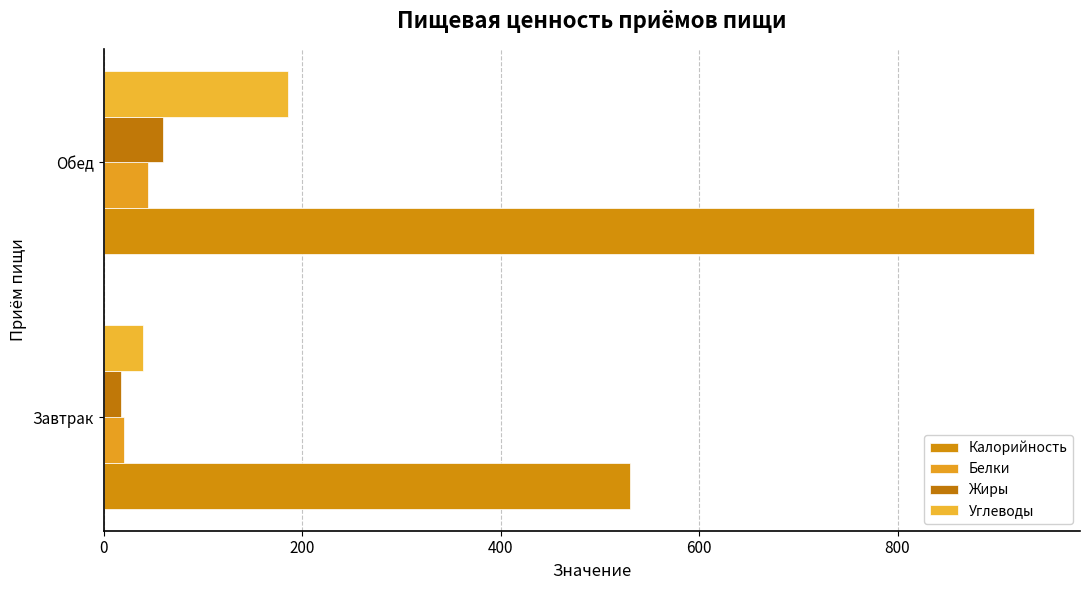

What is the value of the Белки bar at the 2nd from the left?

45